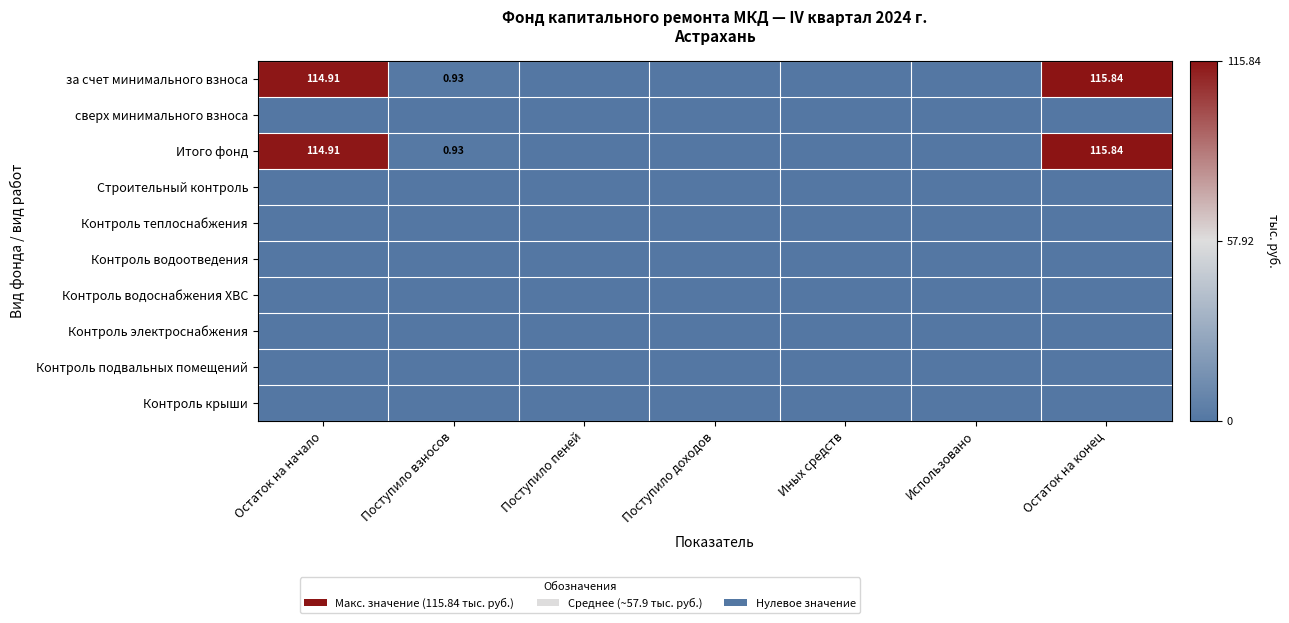

Which category has the highest value in the Контроль электроснабжения series?

Остаток на начало